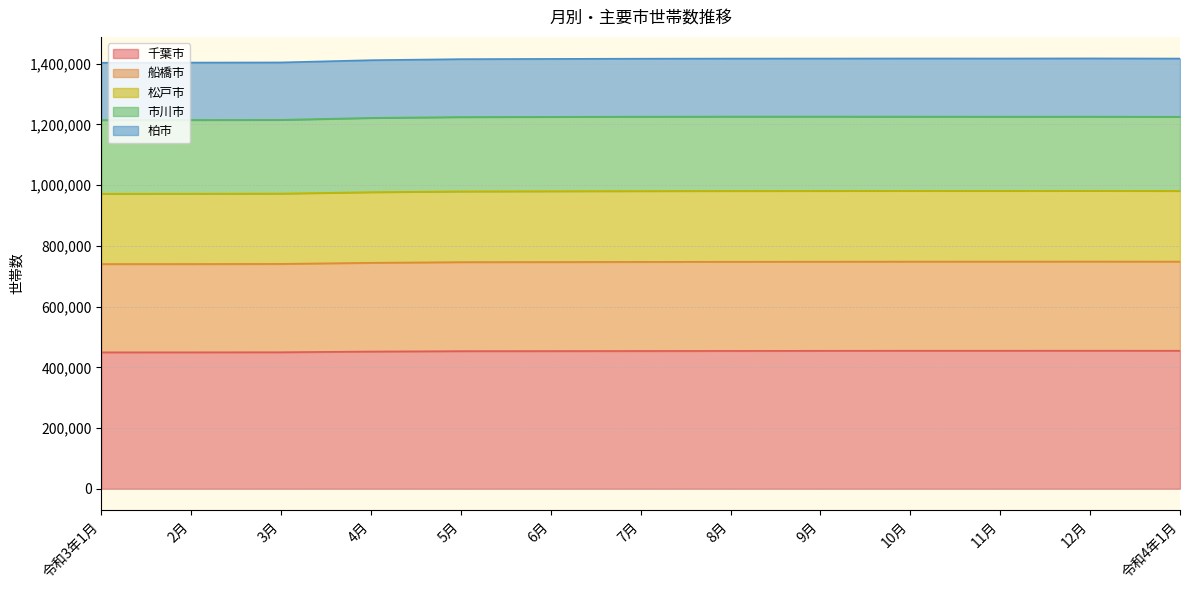

What is the total value across all series at 3月?

1404288